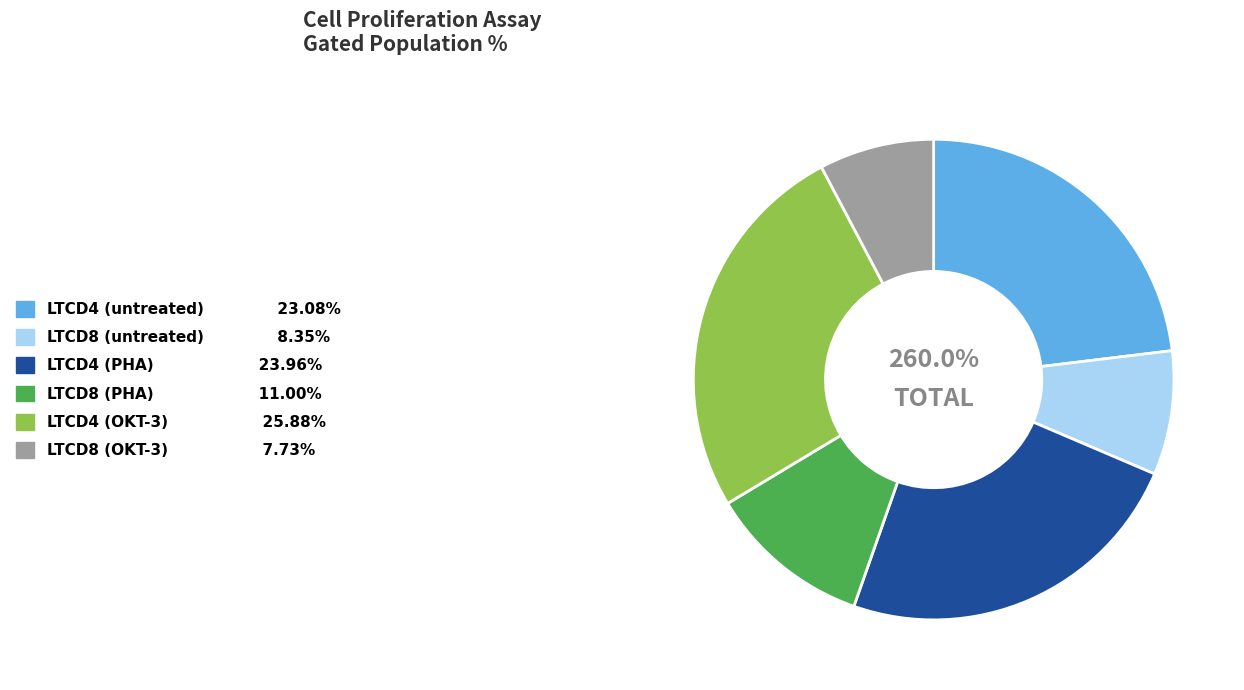

To the nearest percent, what is the difference between the LTCD8 (untreated) and LTCD4 (OKT-3) slice percentages?

18%